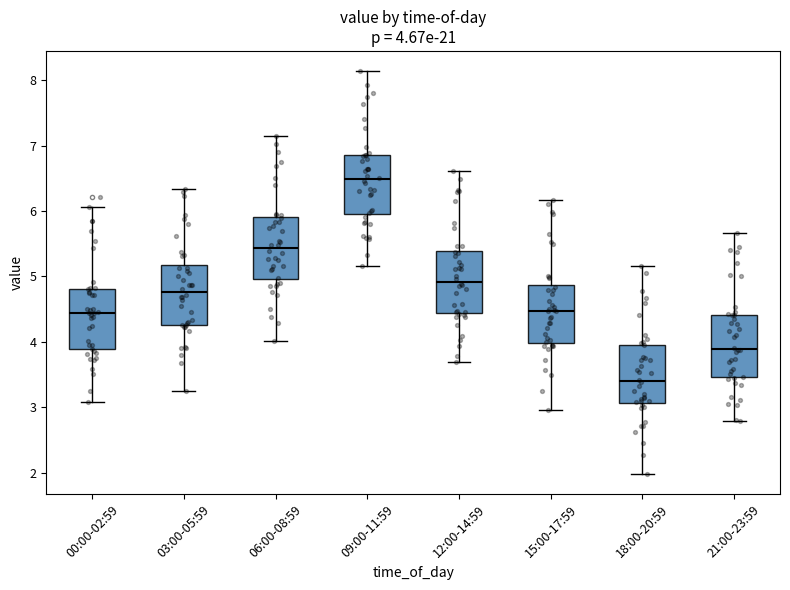

Which box's median line is the highest?

09:00-11:59